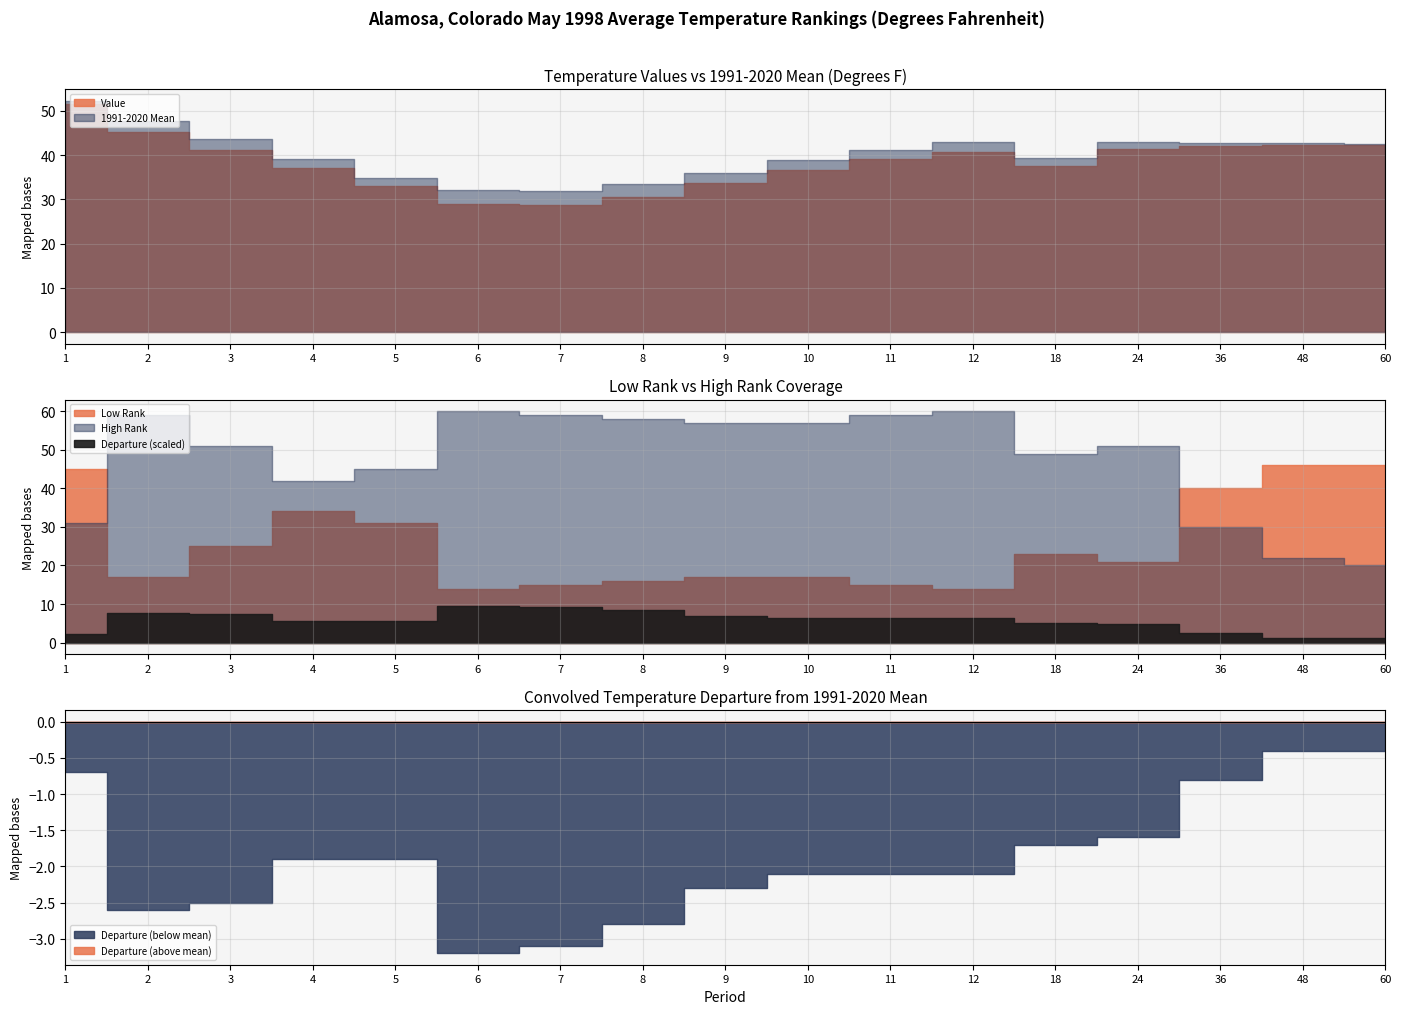

What is the spread (max minus min) of values at 6?

63.2